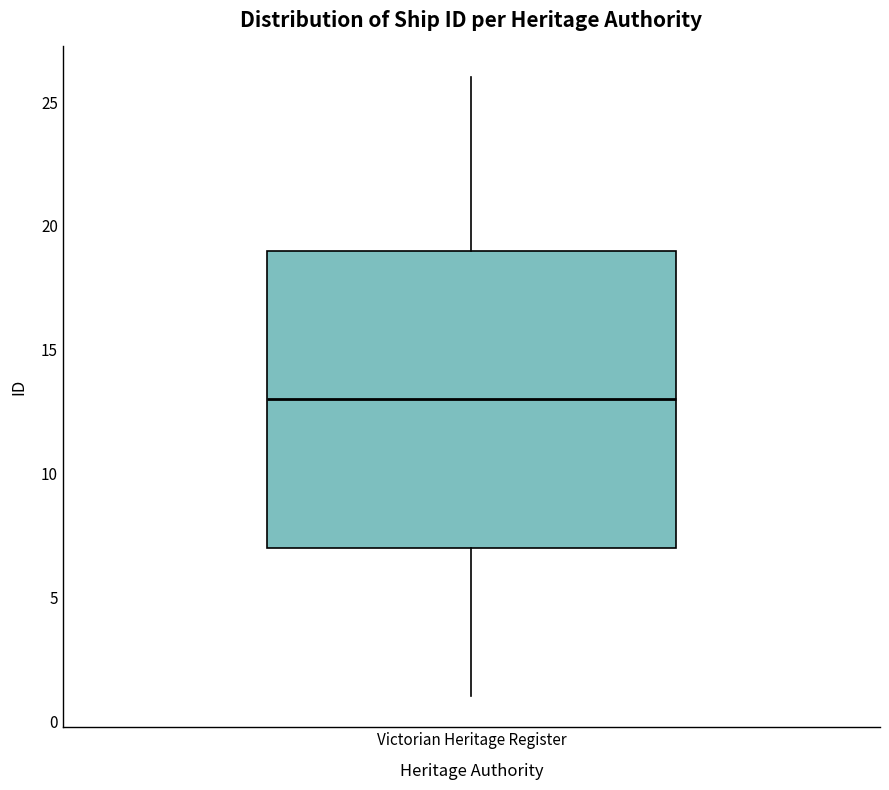

Transcribe this box plot: give where the median line is, the range the box spans, and where the two whiskers end, as read against the y-axis. The values are not printed on the chart, so give them approximately, as read against the axis.

median 13, box 7 to 19, whiskers 1 to 26